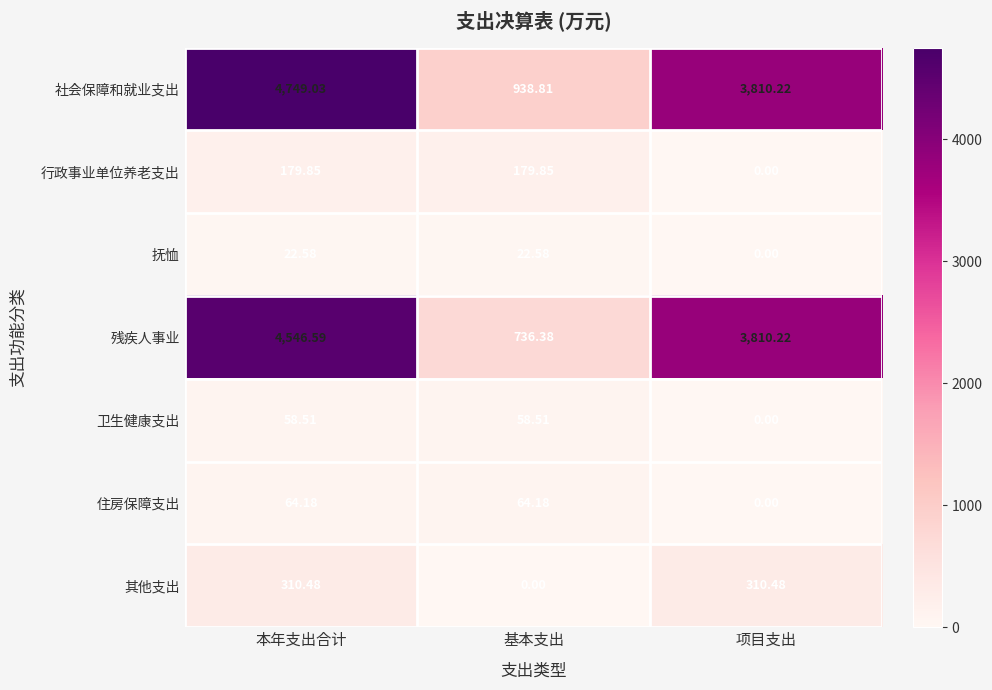

Rank the series by their maximum value, from lowest to highest.

抚恤, 卫生健康支出, 住房保障支出, 行政事业单位养老支出, 其他支出, 残疾人事业, 社会保障和就业支出